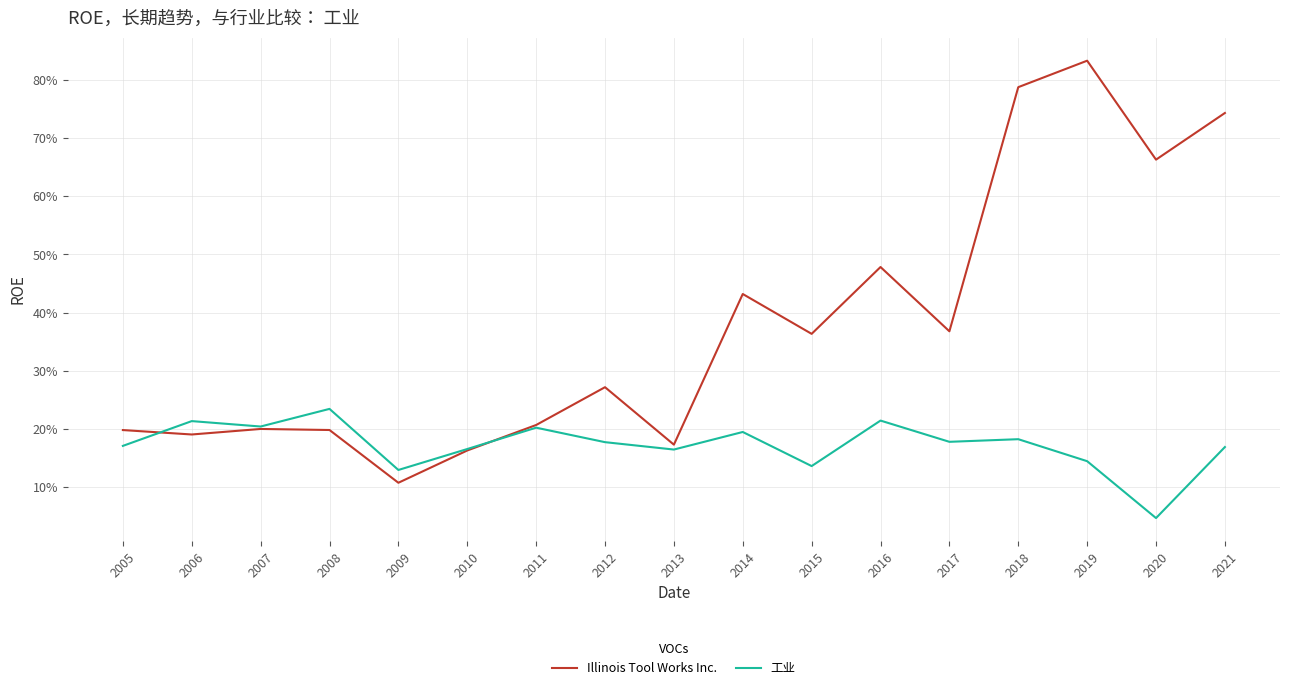

How many intersections are there between Illinois Tool Works Inc. and 工业?

2